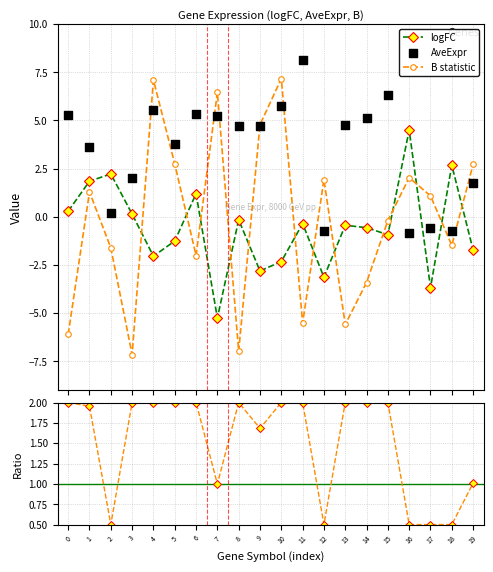

Which series has the largest total across all categories?

AveExpr